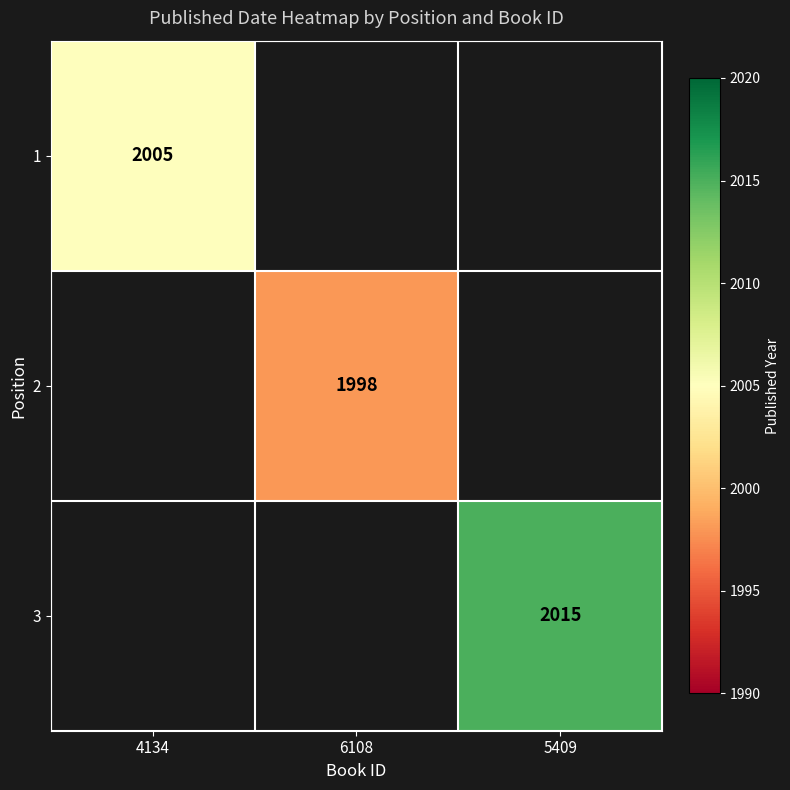

Is it true that 2 equals 3131 at 6108?

False